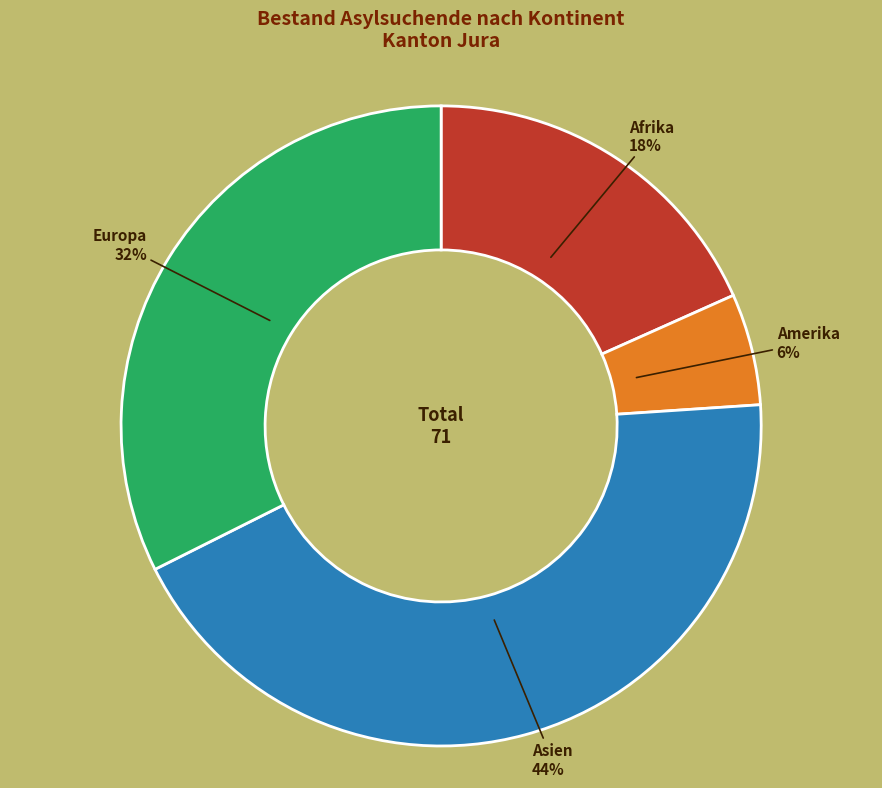

To the nearest percent, what is the average slice percentage?

25%